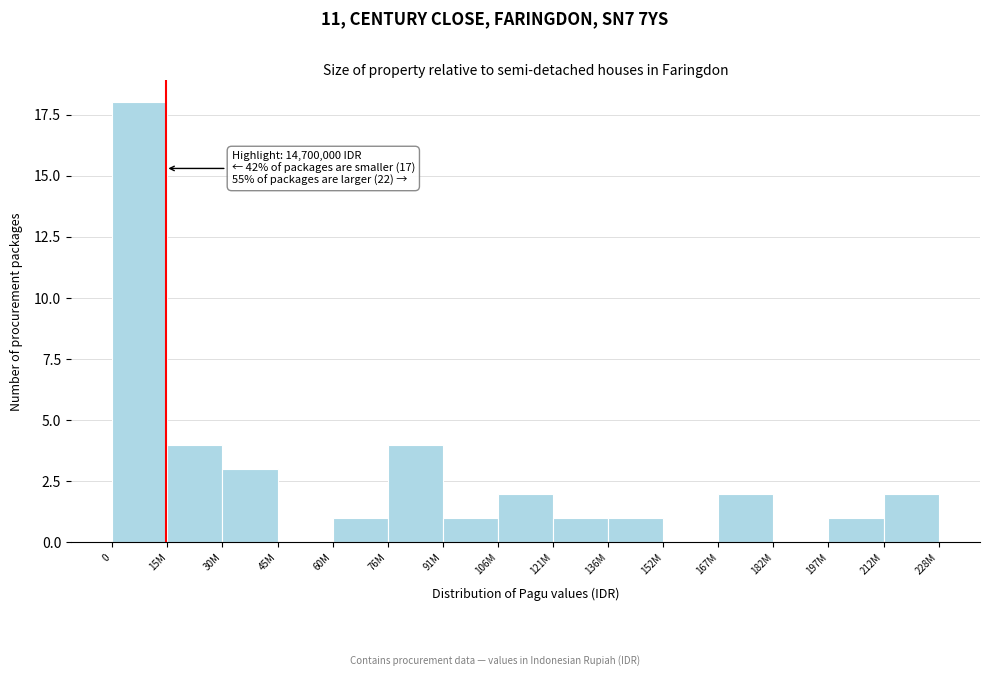

Reading right to left, list all the values displayed in this chart.

212M=2	197M=1	182M=0	167M=2	152M=0	136M=1	121M=1	106M=2	91M=1	76M=4	60M=1	45M=0	30M=3	15M=4	0=18